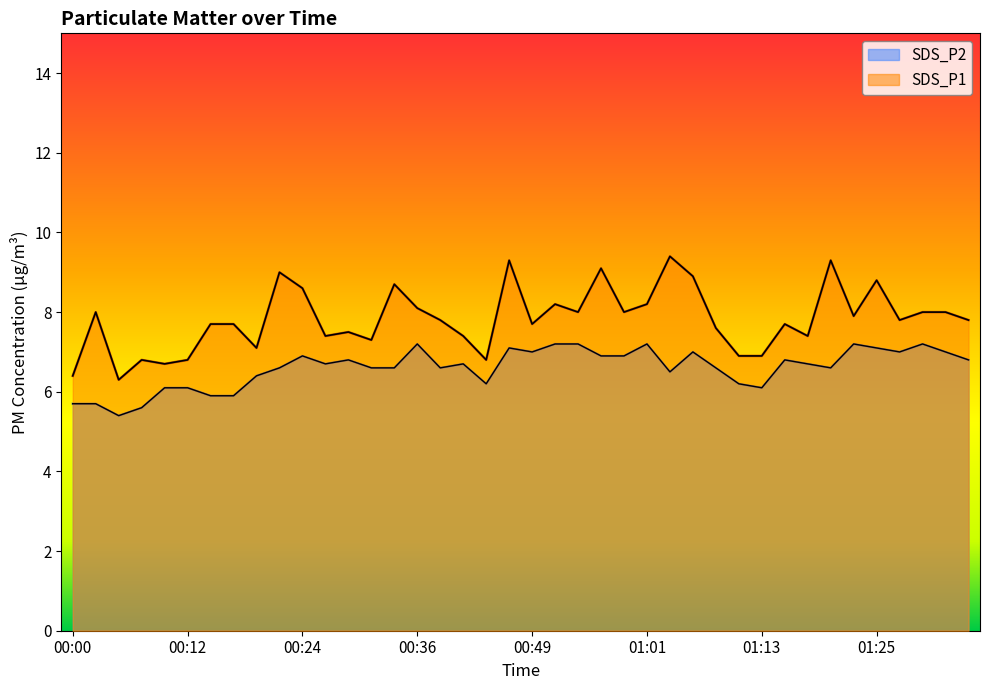

Reading left to right, extract all data points from this chart.

SDS_P1: 00:00=6.4	00:03=8.0	00:05=6.3	00:07=6.8	00:10=6.7	00:12=6.8	00:15=7.7	00:17=7.7	00:20=7.1	00:22=9.0	00:24=8.6	00:27=7.4	00:29=7.5	00:32=7.3	00:34=8.7	00:36=8.1	00:39=7.8	00:41=7.4	00:44=6.8	00:46=9.3	00:49=7.7	00:51=8.2	00:53=8.0	00:56=9.1	00:58=8.0	01:01=8.2	01:03=9.4	01:06=8.9	01:08=7.6	01:10=6.9	01:13=6.9	01:15=7.7	01:18=7.4	01:20=9.3	01:22=7.9	01:25=8.8	01:27=7.8	01:30=8.0	01:32=8.0	01:35=7.8
SDS_P2: 00:00=5.7	00:03=5.7	00:05=5.4	00:07=5.6	00:10=6.1	00:12=6.1	00:15=5.9	00:17=5.9	00:20=6.4	00:22=6.6	00:24=6.9	00:27=6.7	00:29=6.8	00:32=6.6	00:34=6.6	00:36=7.2	00:39=6.6	00:41=6.7	00:44=6.2	00:46=7.1	00:49=7.0	00:51=7.2	00:53=7.2	00:56=6.9	00:58=6.9	01:01=7.2	01:03=6.5	01:06=7.0	01:08=6.6	01:10=6.2	01:13=6.1	01:15=6.8	01:18=6.7	01:20=6.6	01:22=7.2	01:25=7.1	01:27=7.0	01:30=7.2	01:32=7.0	01:35=6.8